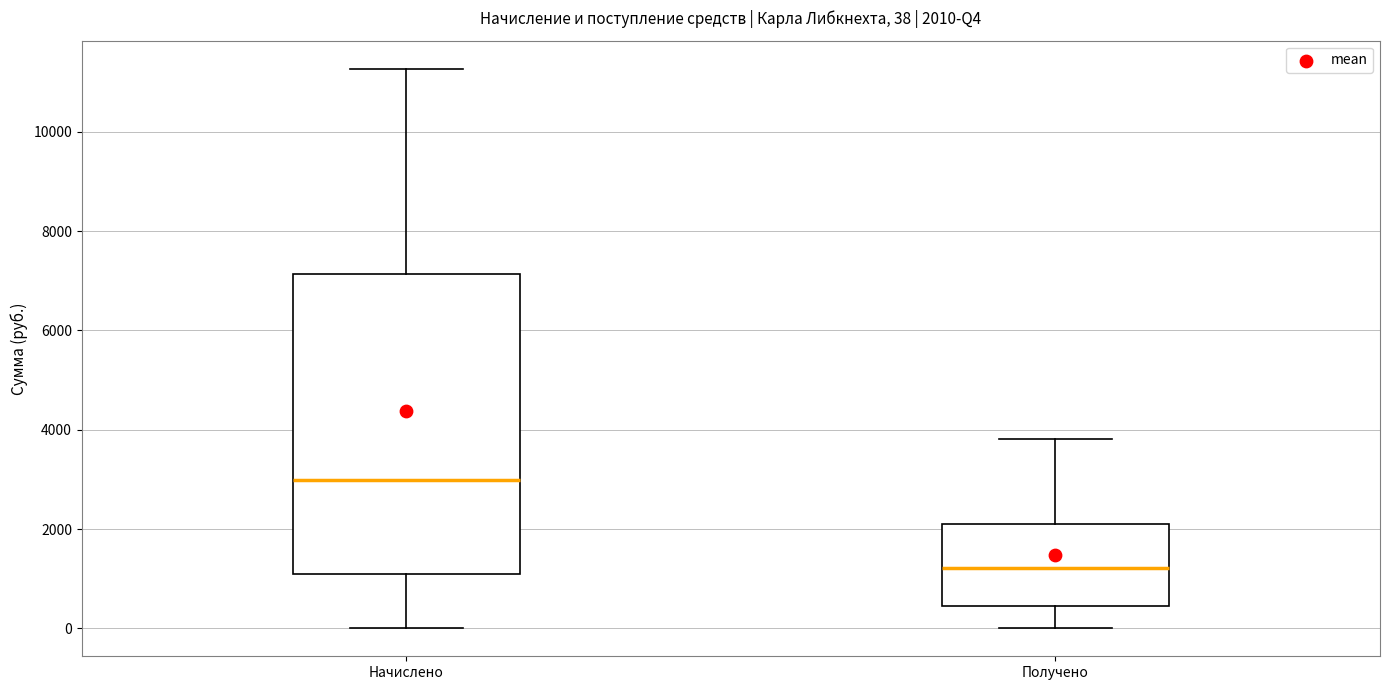

Which box is the tallest, from its lower edge to its upper edge?

Начислено